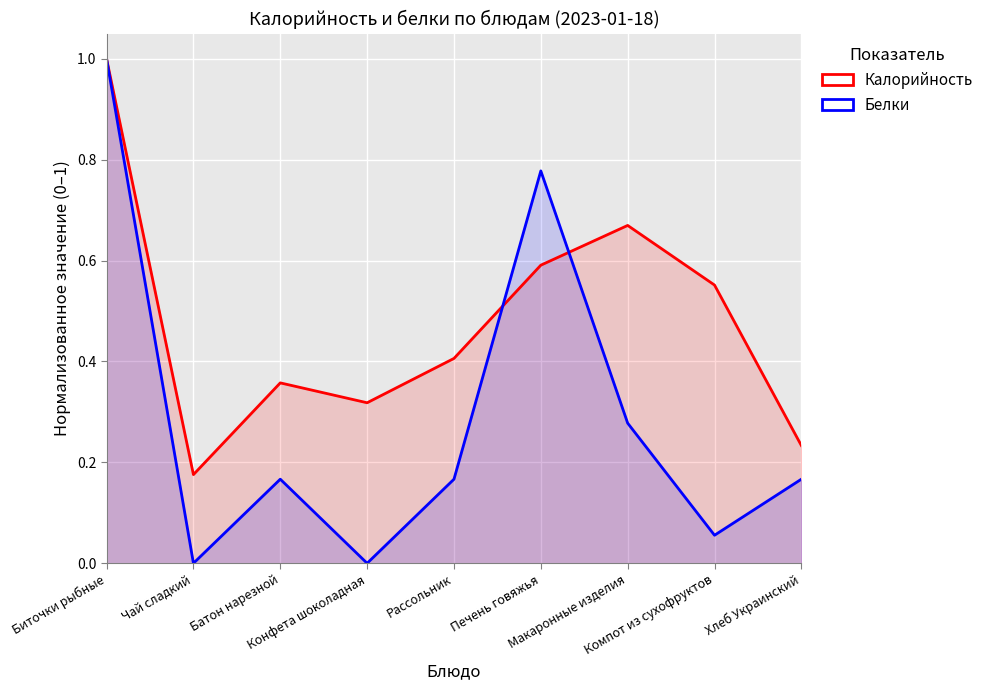

What is the difference between the Белки values at Чай сладкий and Хлеб Украинский?

0.2